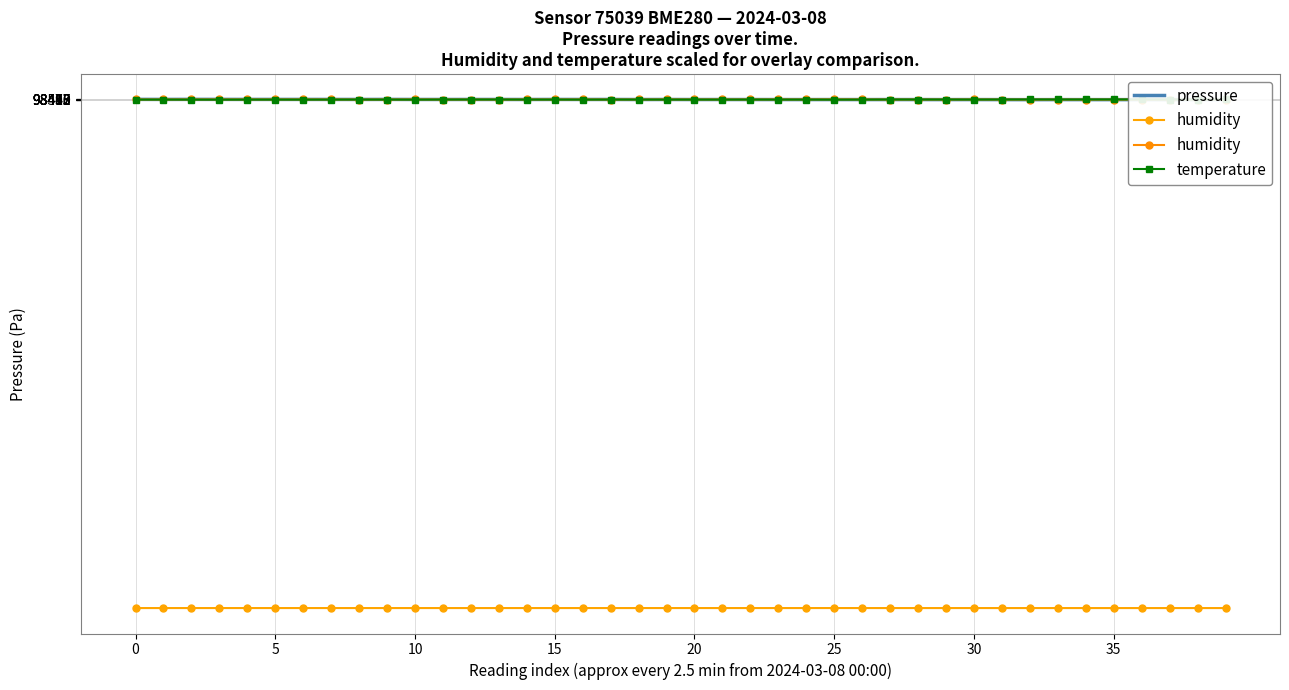

How many categories are shown in the chart?

40